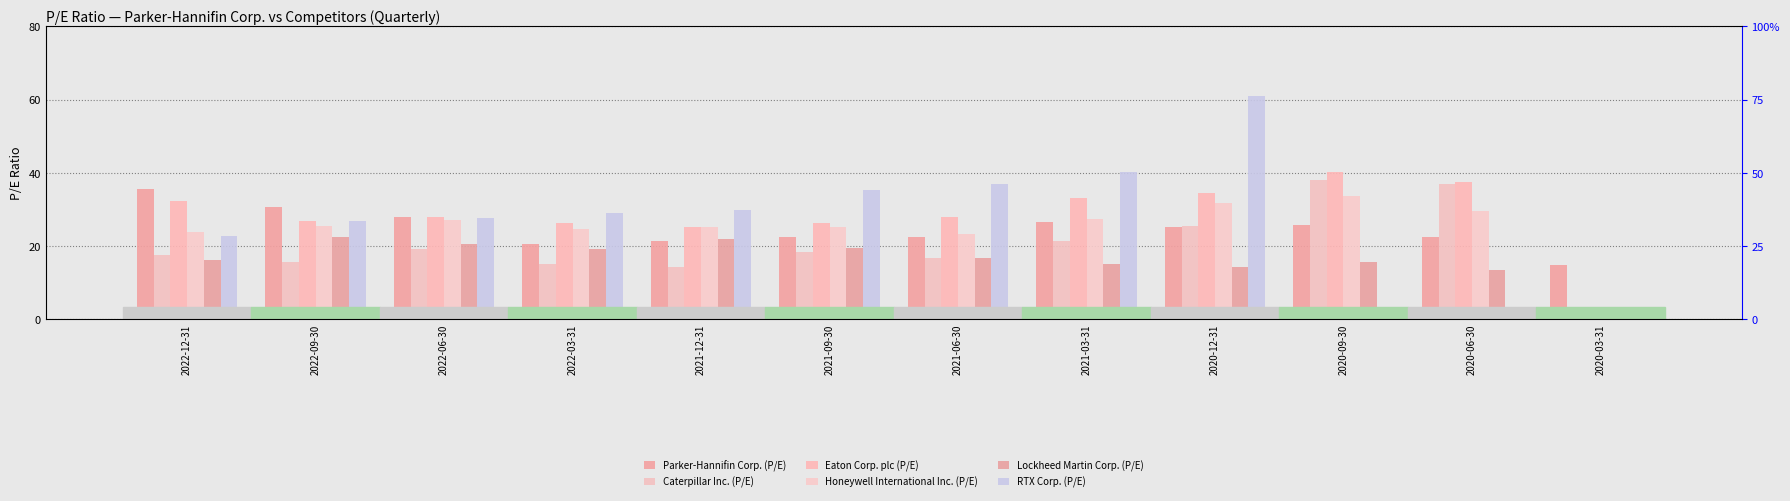

What is the difference between the Lockheed Martin Corp. (P/E) values at 2022-06-30 and 2022-09-30?

1.8